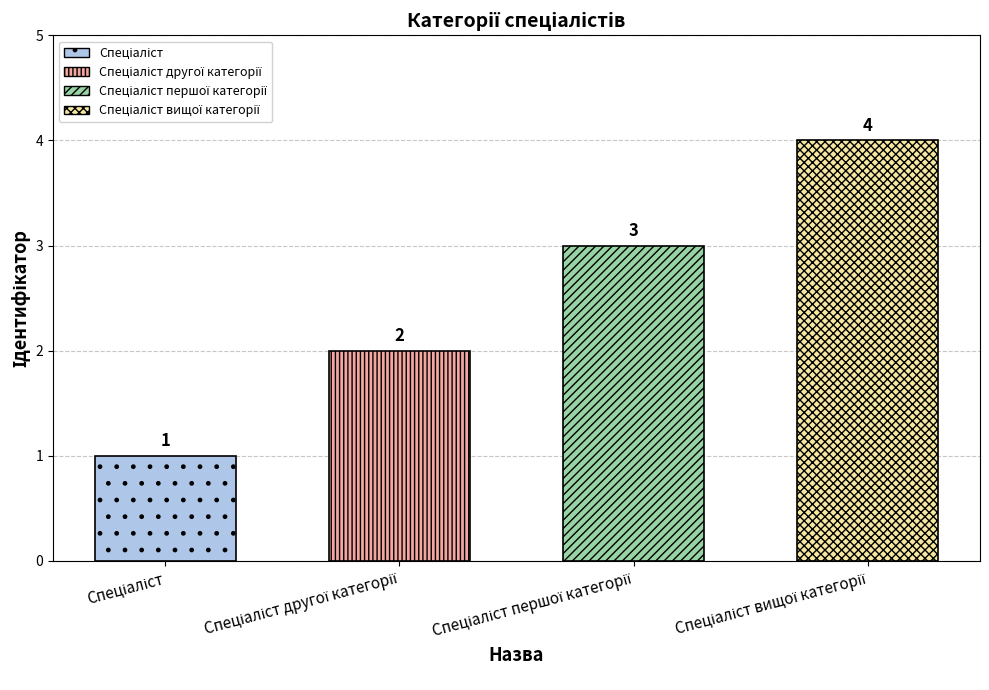

Count the values in the range 2 to 4.

3